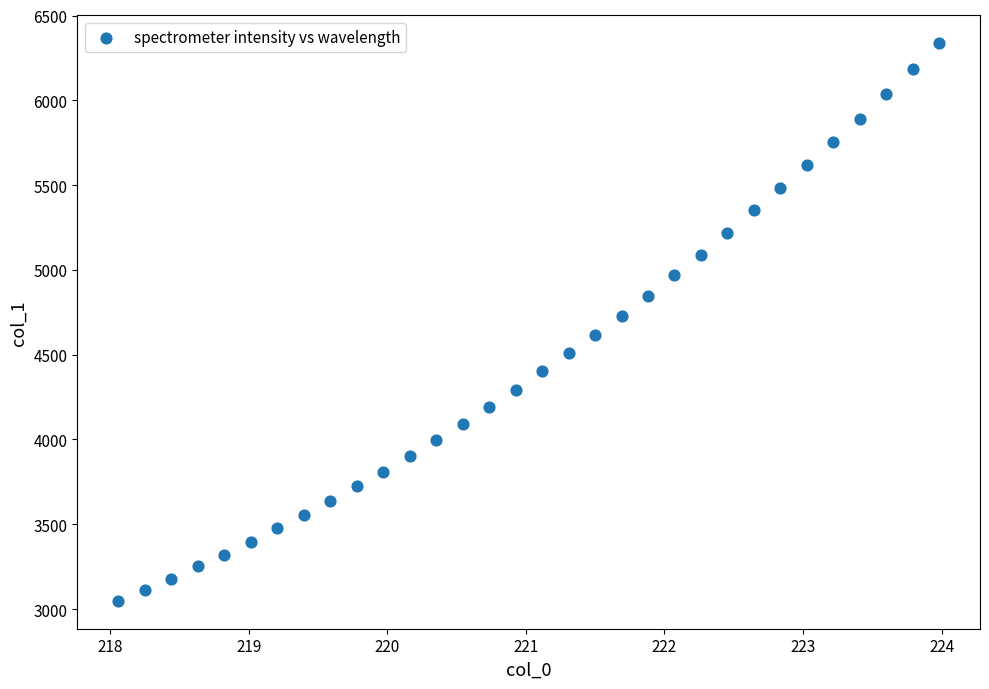

What is the range of Y values (max minus min)?

3287.8